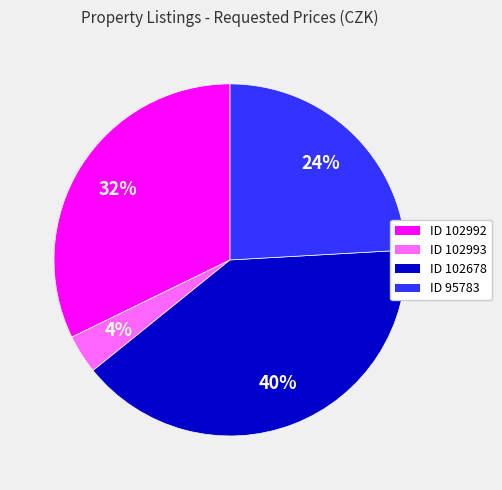

Between ID 102678 and ID 102993, which is larger?

ID 102678